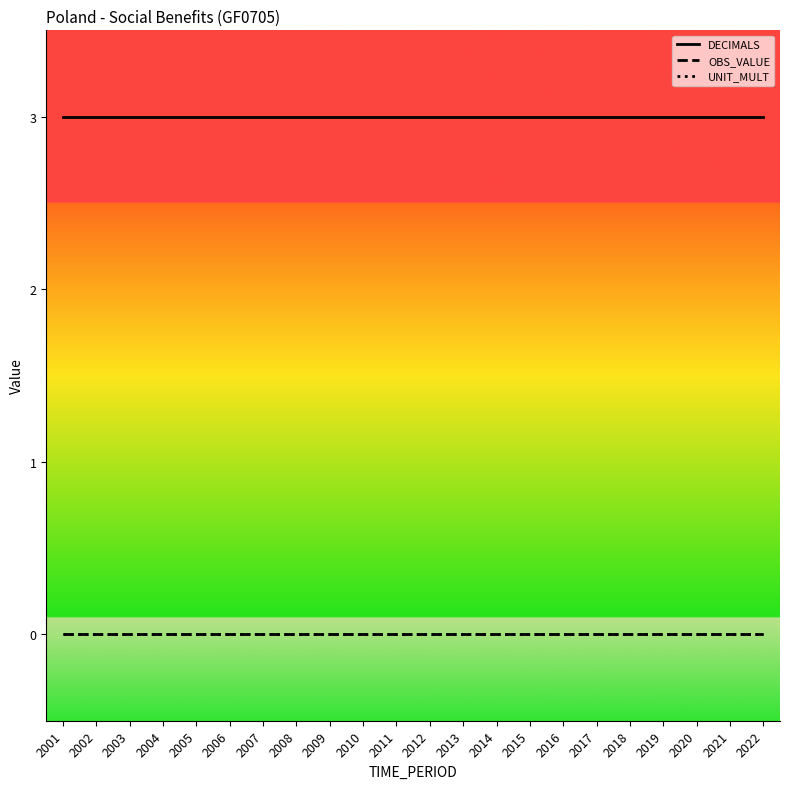

Is this an area chart (filled region under the line)?

No